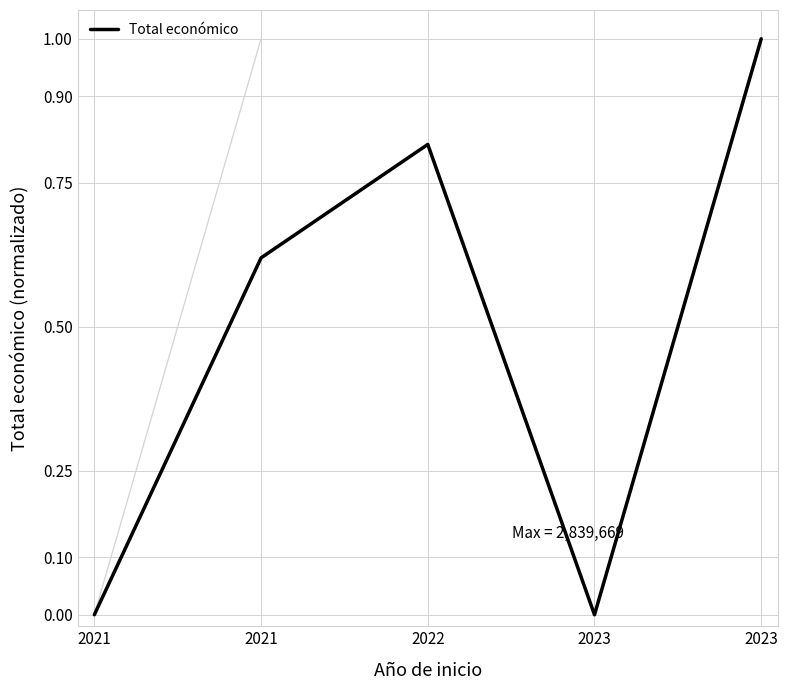

Reading left to right, extract all data points from this chart.

0.0	0.6	0.8	0.0	1.0